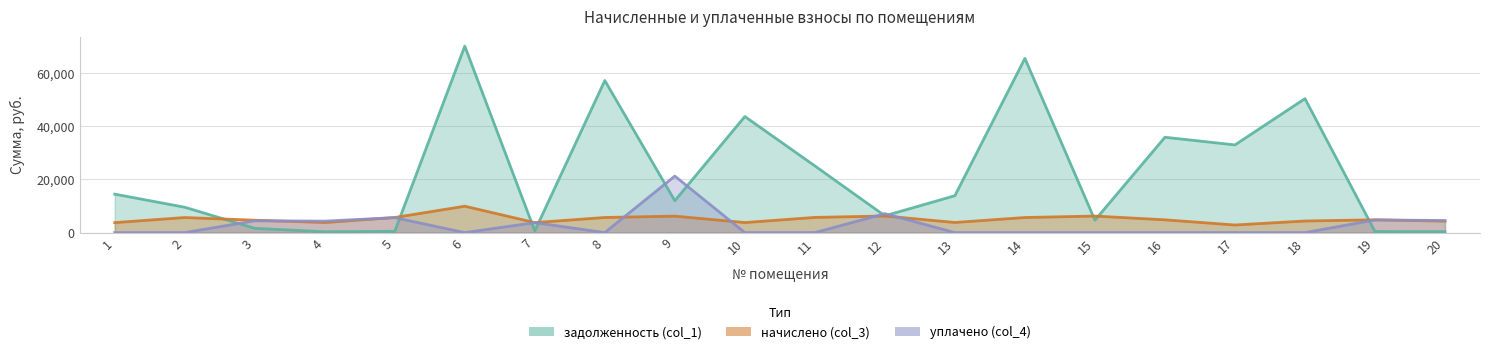

True or false: задолженность (col_1) has more than 0 interior local peaks.

True